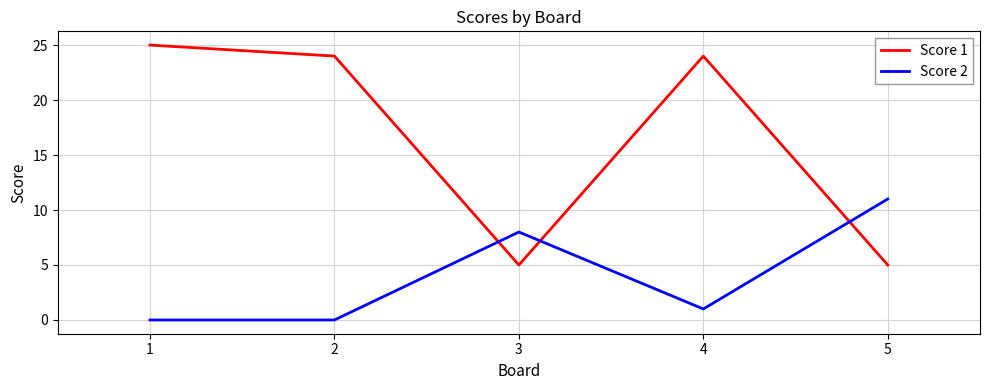

How many series are shown in this chart?

2